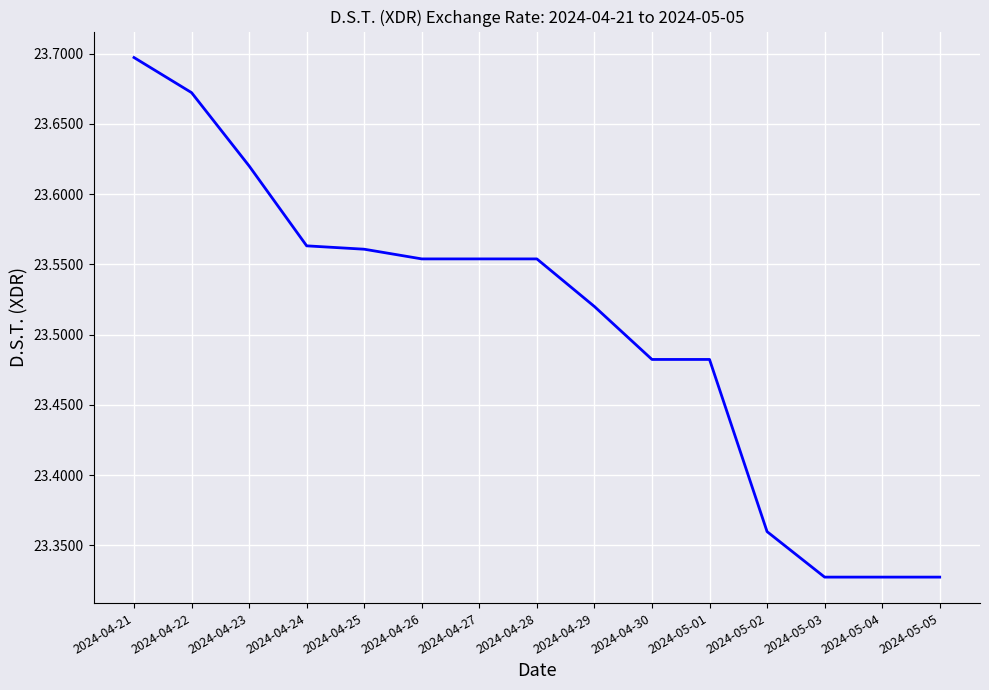

What is the difference between the values at 2024-04-24 and 2024-04-30?

0.1